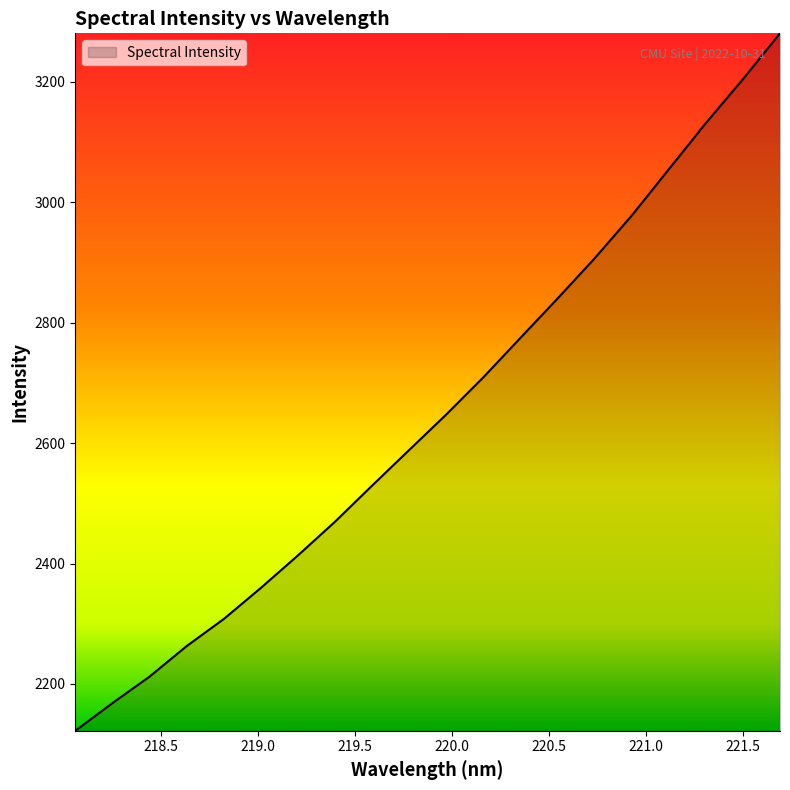

What is the difference between the maximum and minimum values?

1158.0